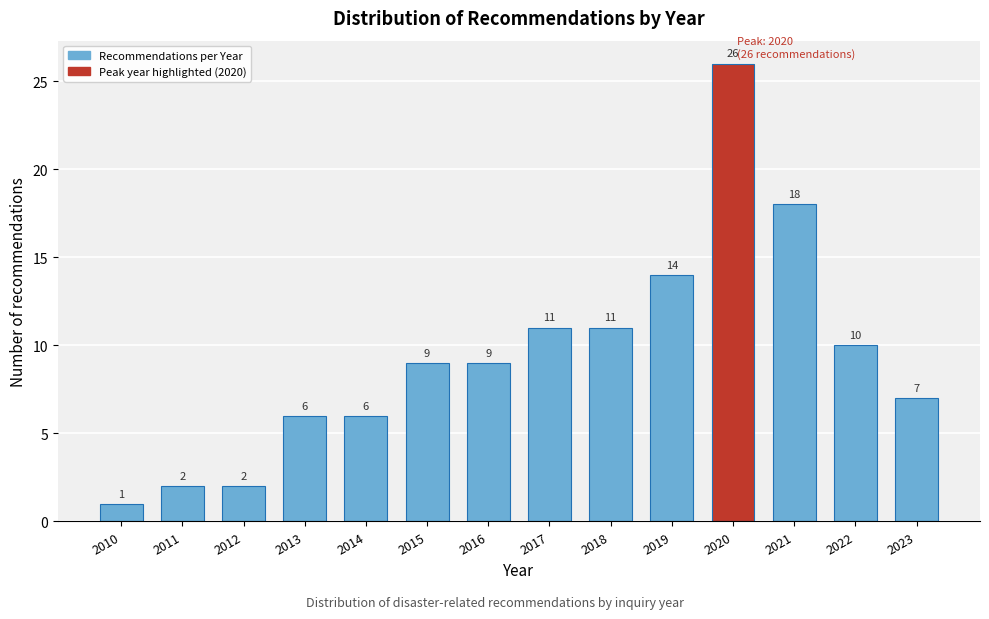

Reading left to right, list all the values displayed in this chart.

1	2	2	6	6	9	9	11	11	14	26	18	10	7